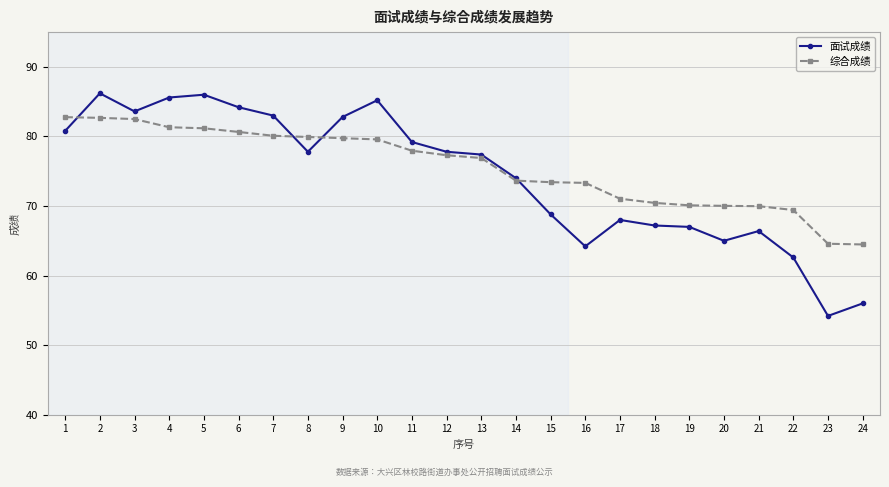

Between 5 and 11, which series saw the biggest shift?

面试成绩